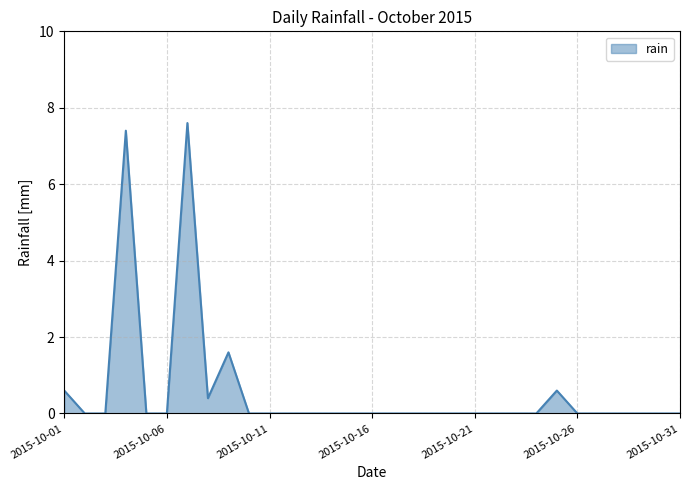

What is the maximum value shown in the chart?

7.6